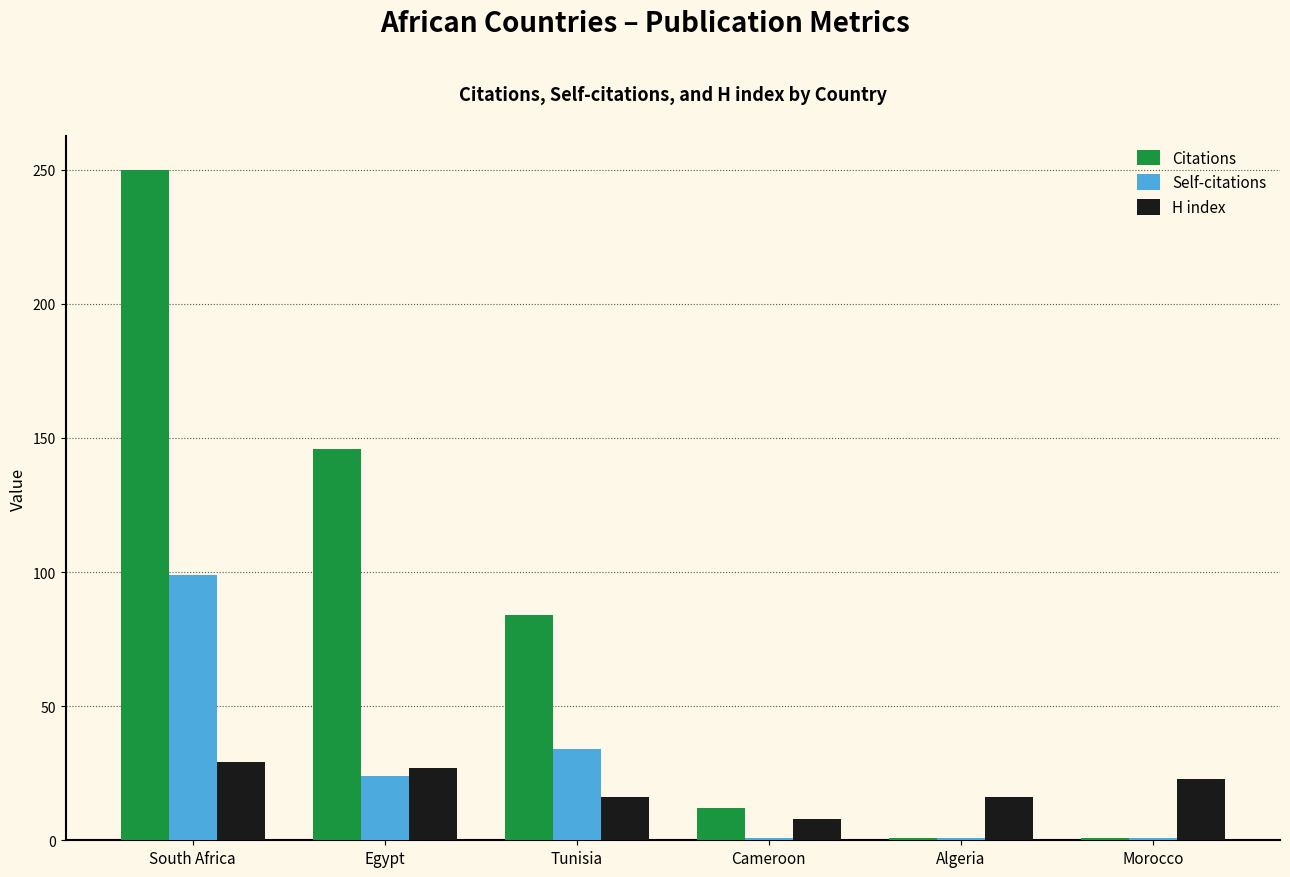

What is the approximate value of H index at Algeria, to the nearest 10?

20